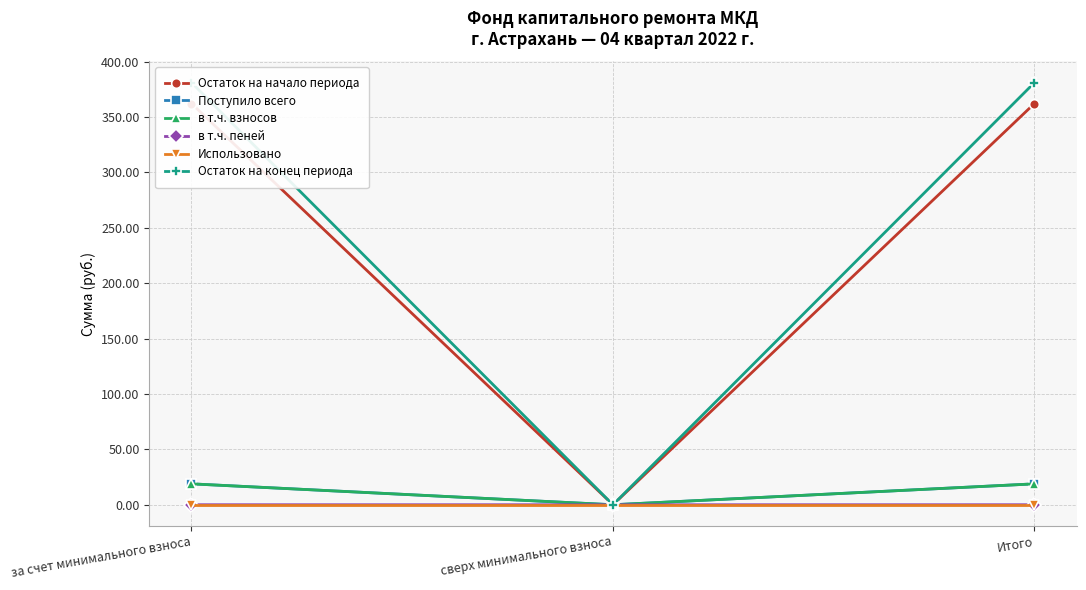

Which category has the highest value across all series?

за счет минимального взноса